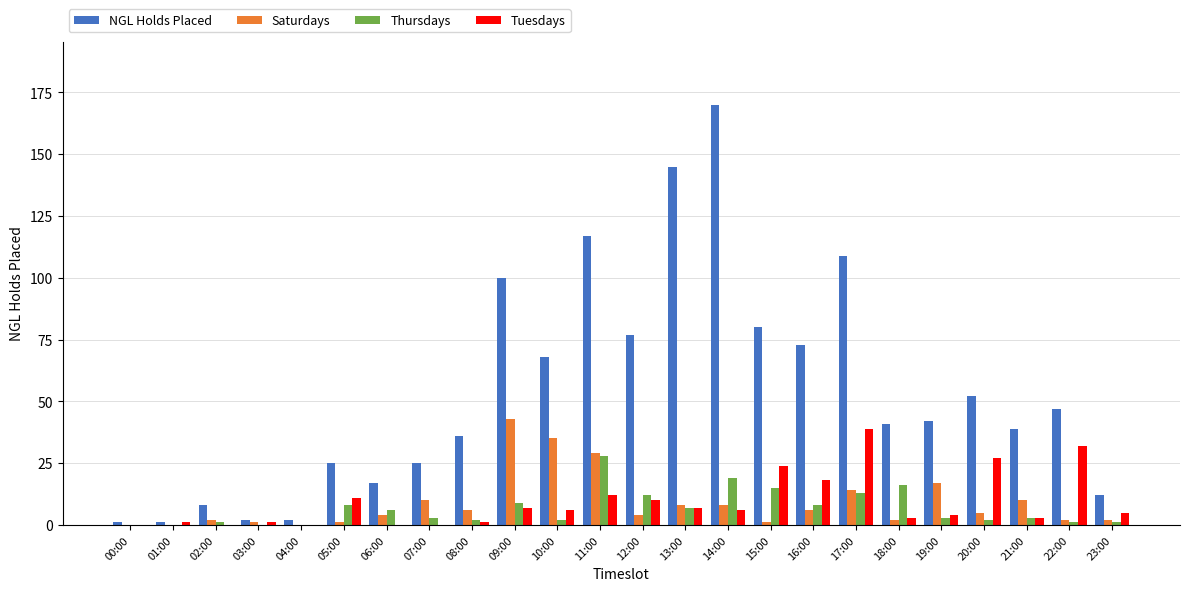

Are the bars horizontal?

No